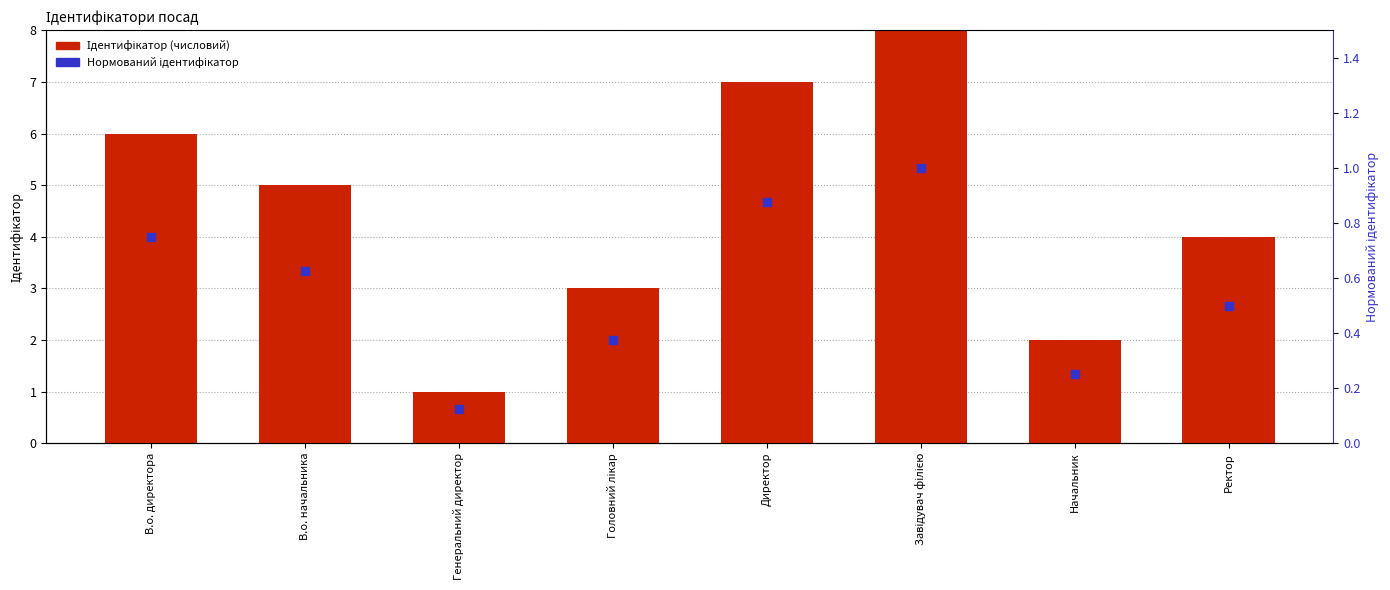

Which series has the largest total across all categories?

Ідентифікатор